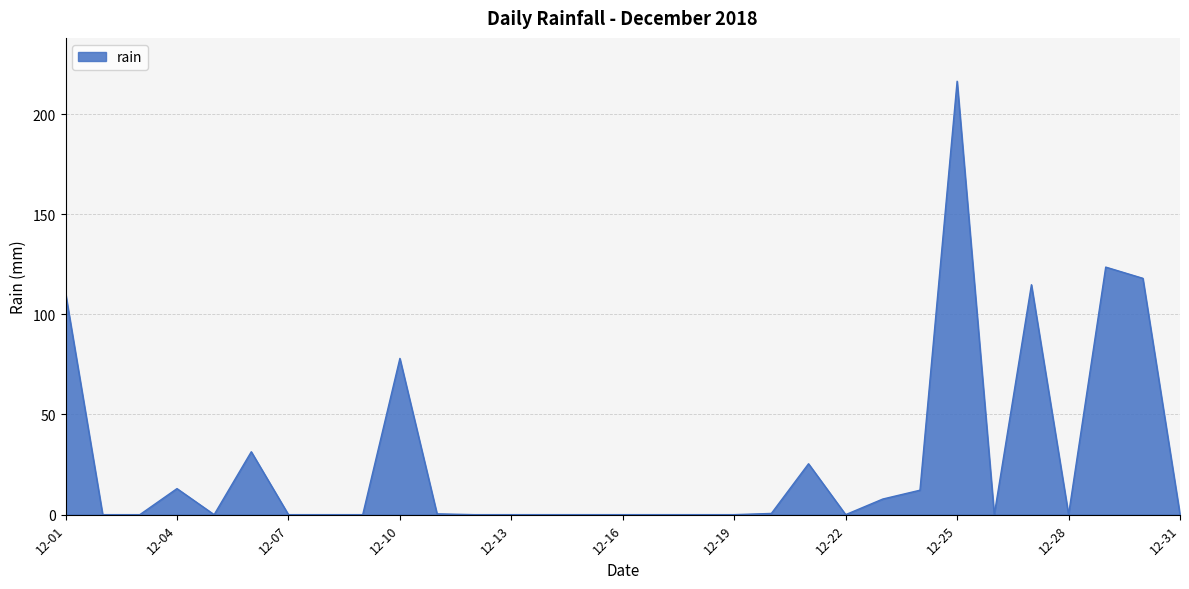

What is the sum of all values?

852.2